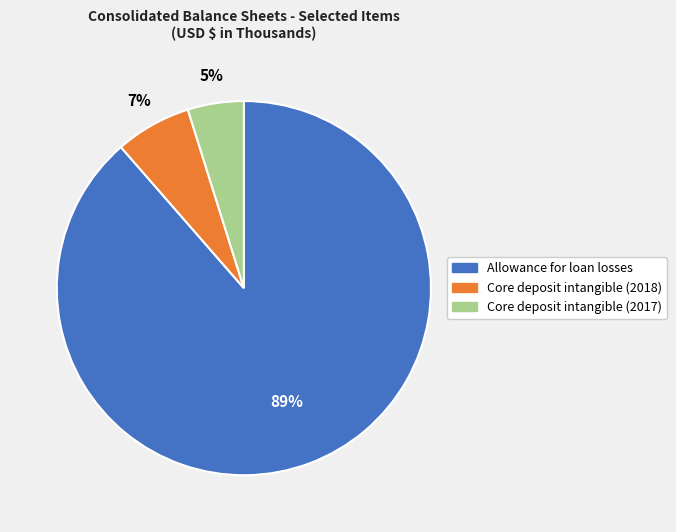

What percentage is the Core deposit intangible (2018) slice, to the nearest percent?

7%